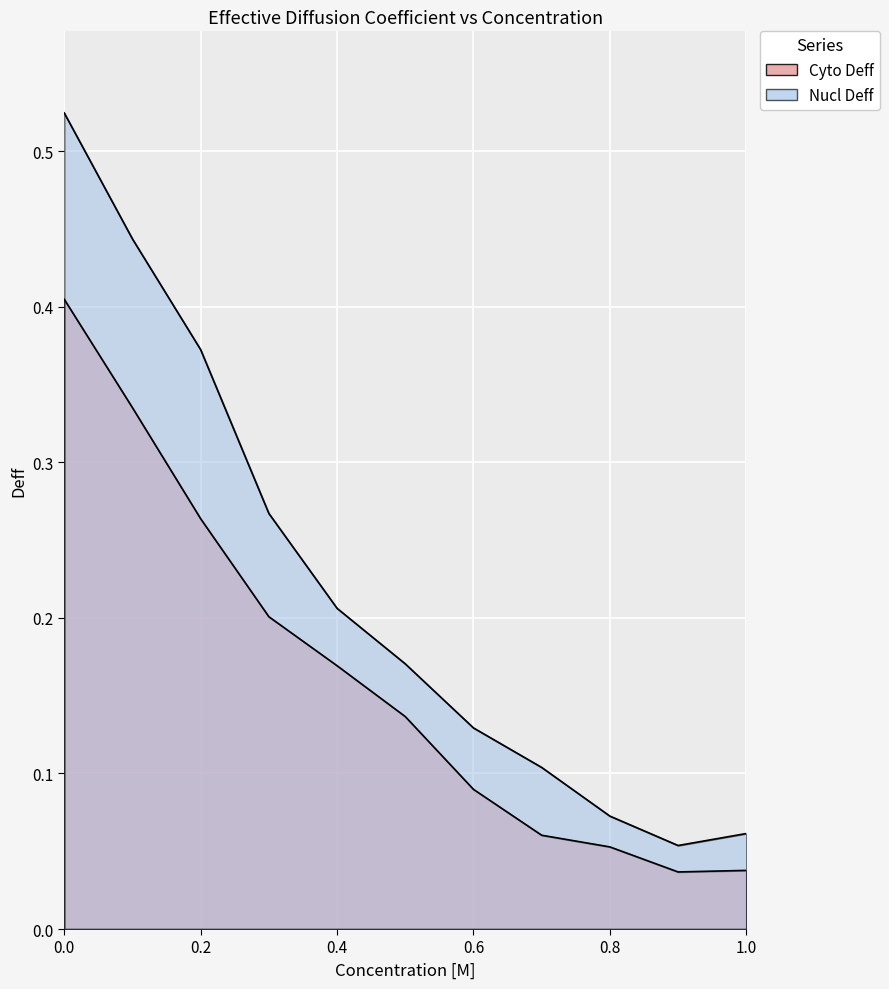

Reading left to right, extract all data points from this chart.

Cyto Deff: 0.0=0.4	0.1=0.3	0.2=0.3	0.3=0.2	0.4=0.2	0.5=0.1	0.6=0.1	0.7=0.1	0.8=0.1	0.9=0.0	1.0=0.0
Nucl Deff: 0.0=0.5	0.1=0.4	0.2=0.4	0.3=0.3	0.4=0.2	0.5=0.2	0.6=0.1	0.7=0.1	0.8=0.1	0.9=0.1	1.0=0.1